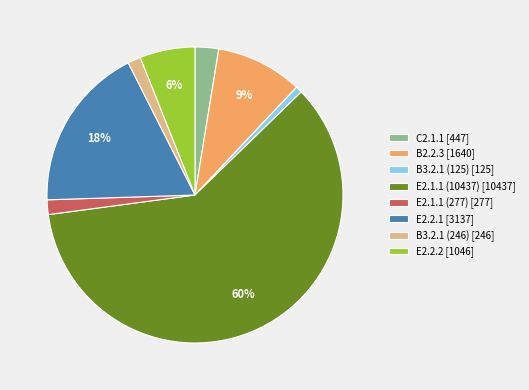

To the nearest percent, what percentage of the pie is B2.2.3?

9%